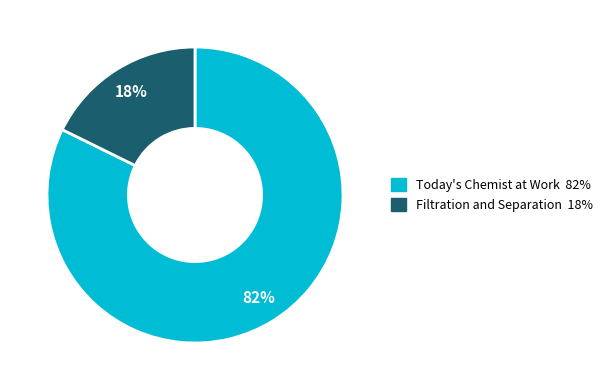

Approximately how many times larger is the value at Today's Chemist at Work compared to Filtration and Separation?

4.6